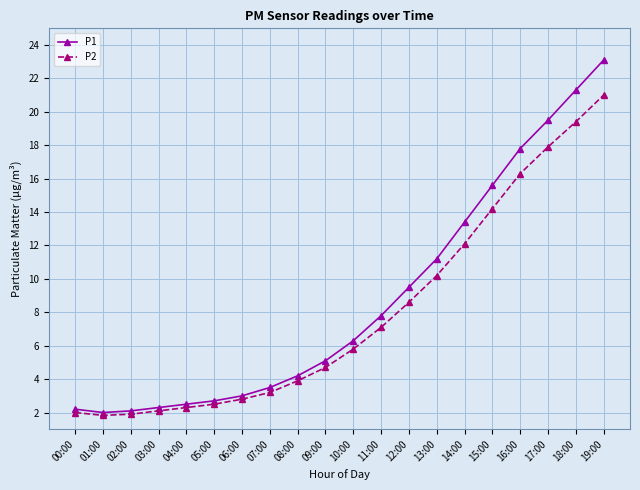

What is the lowest value of the P2 series?

1.8